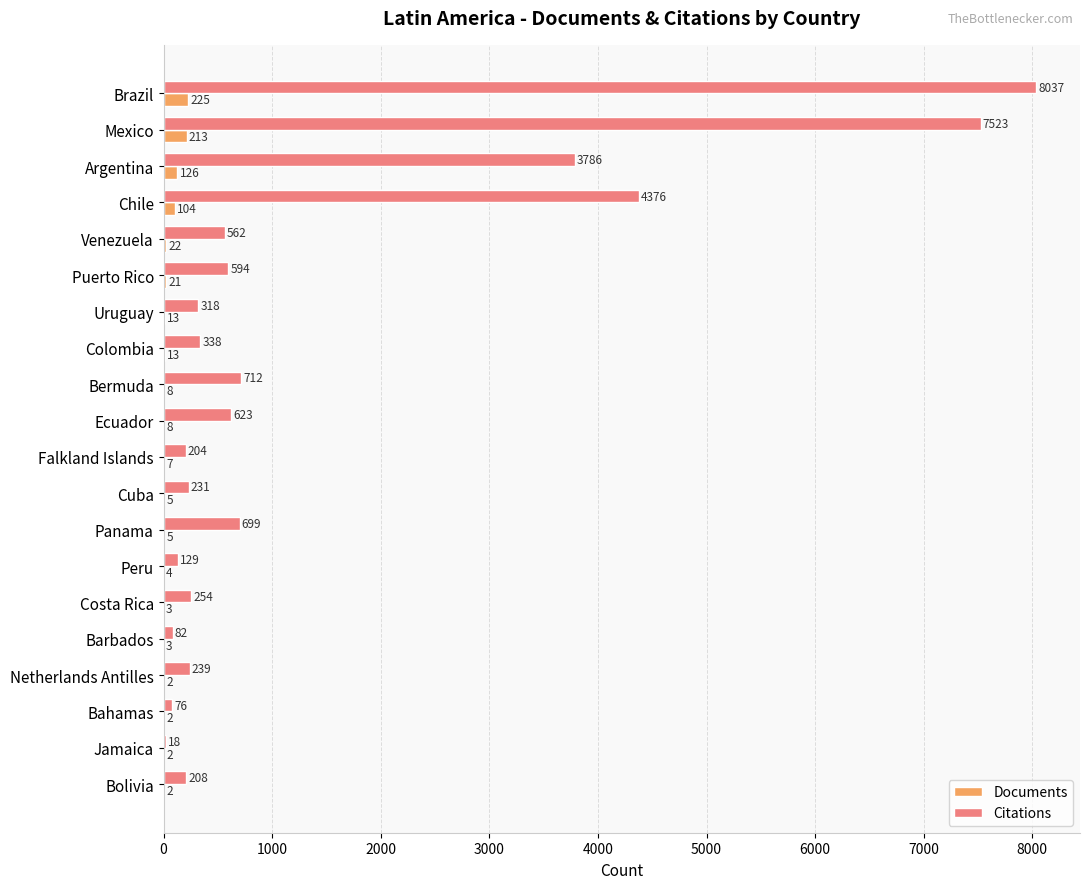

At which category does the chart reach its peak across all series?

Brazil